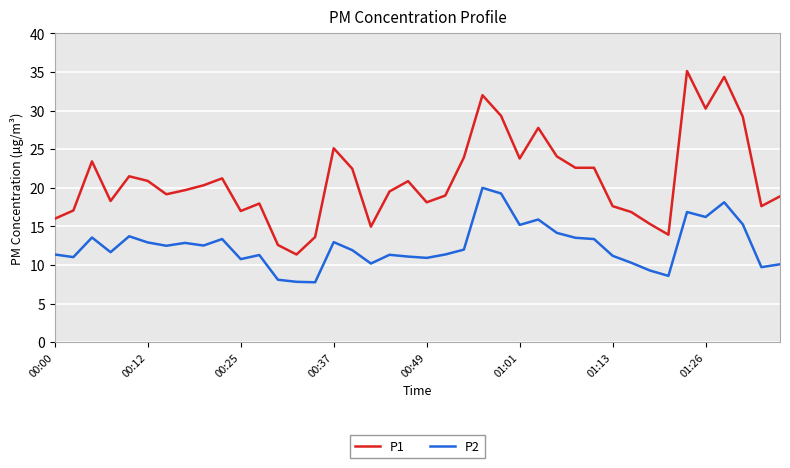

Which series has the largest range (max minus min)?

P1